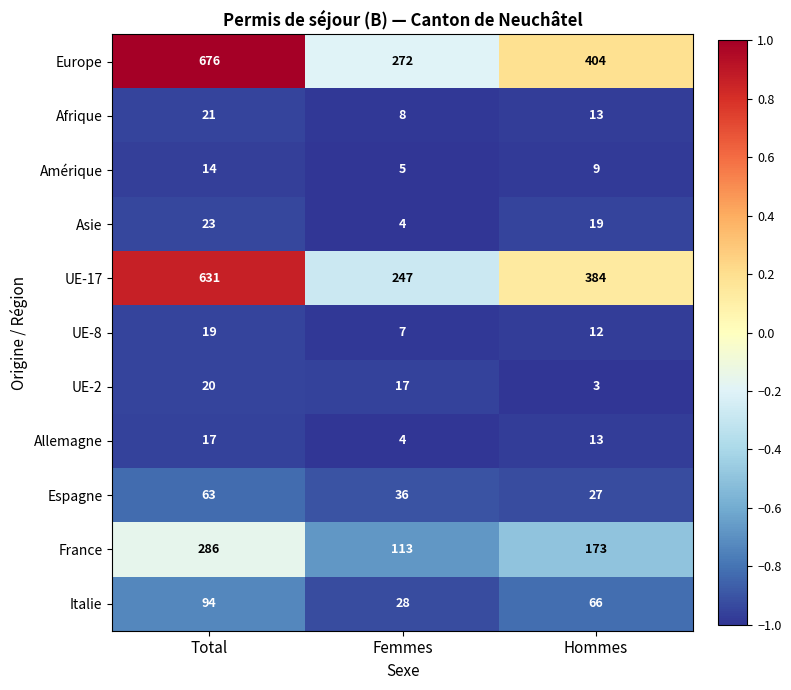

What is the spread (max minus min) of values at Total?

662